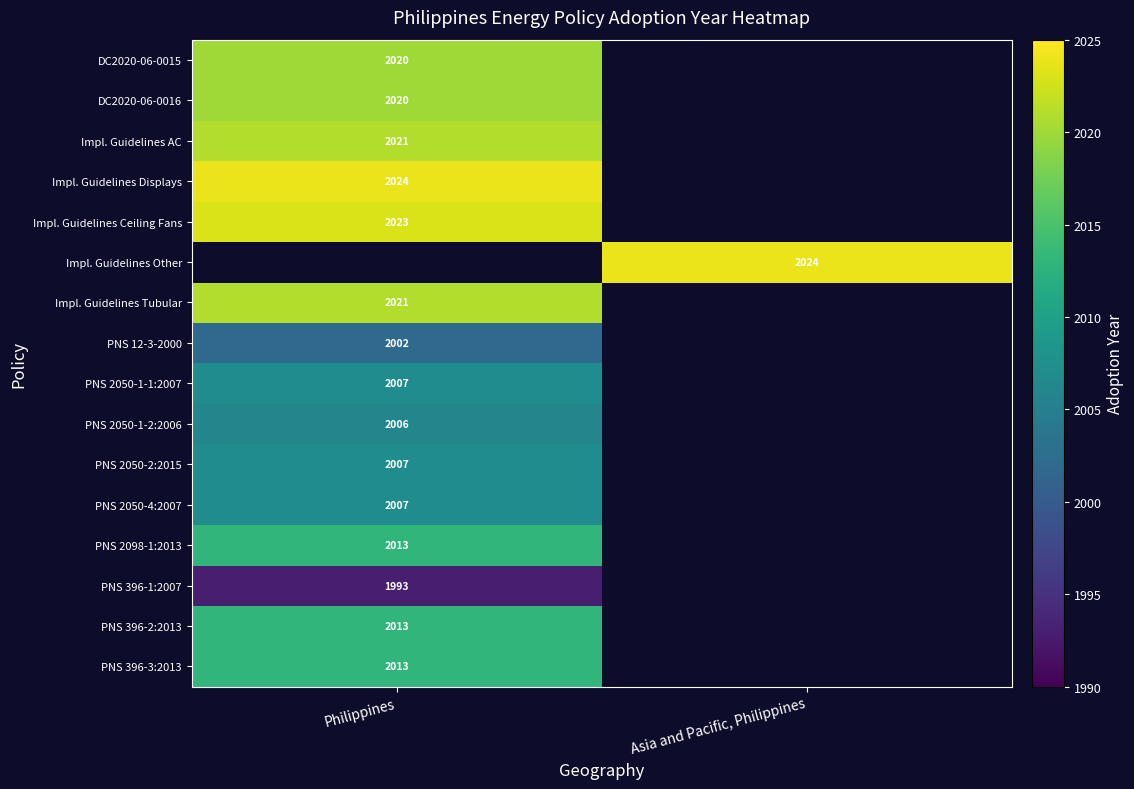

Is it true that PNS 396-3:2013 equals 928.0 at Philippines?

False